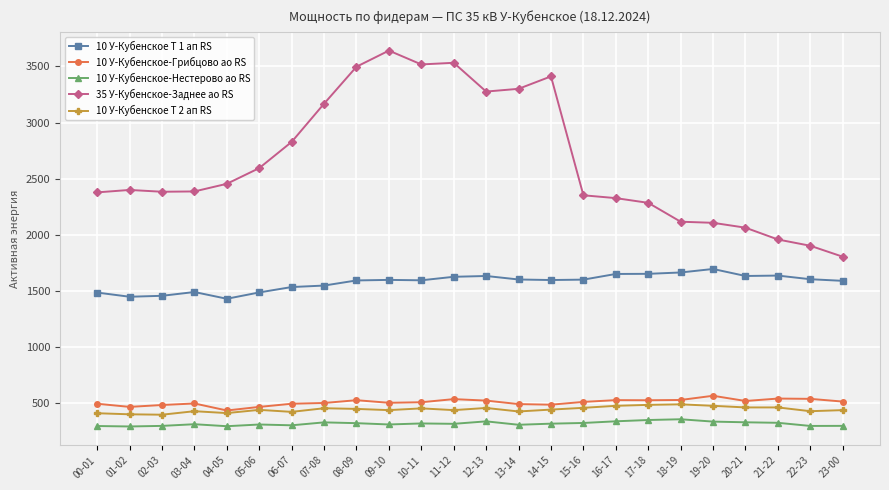

True or false: 10 У-Кубенское Т 2 ап RS has more than 1 interior local peaks.

True